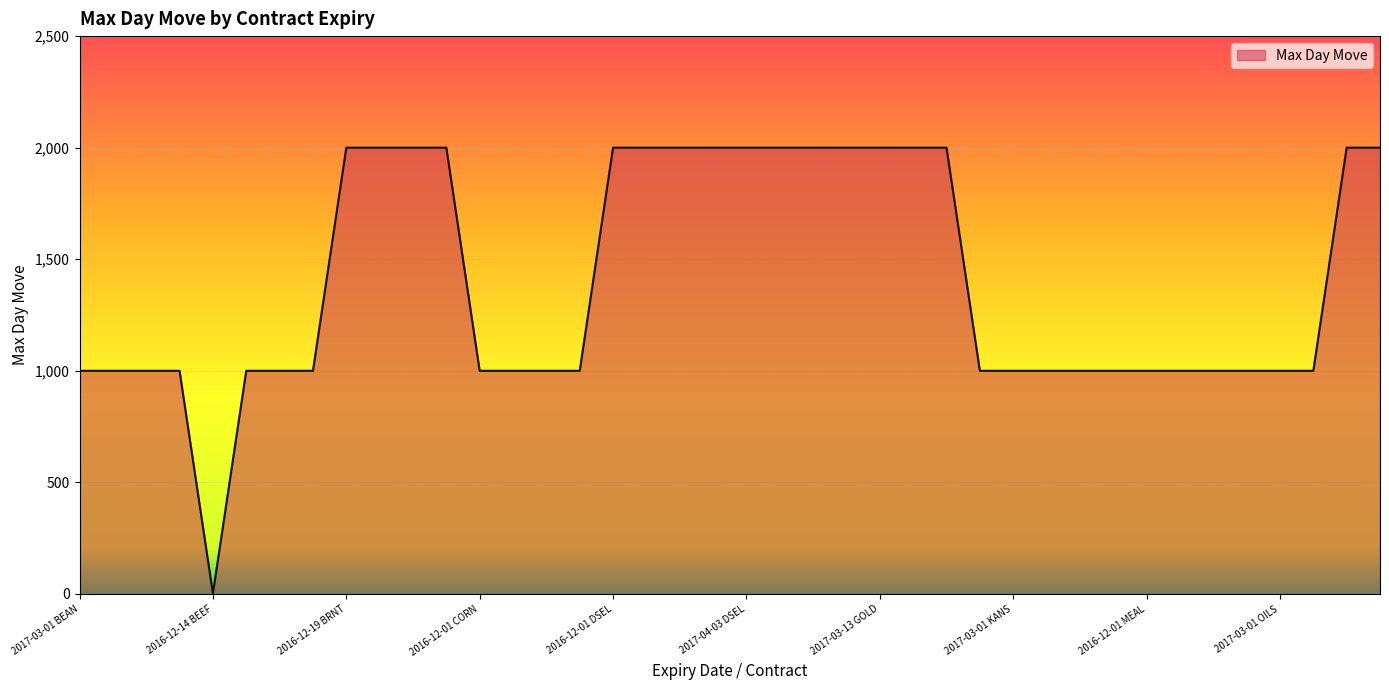

What is the greatest value displayed?

2000